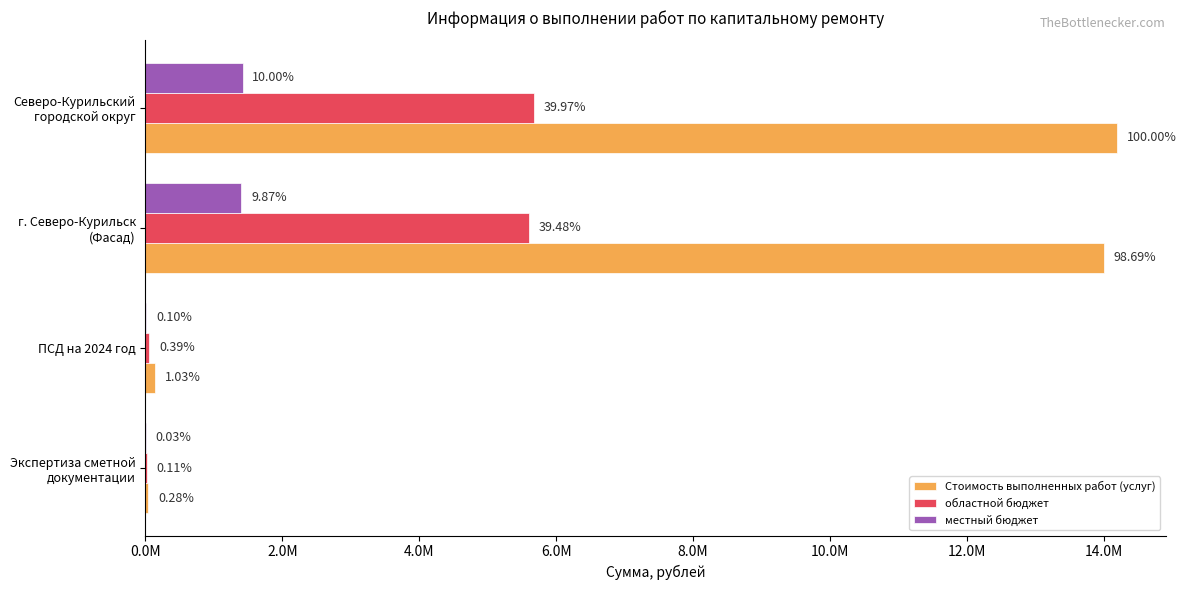

What are all the series names shown in the legend?

Стоимость выполненных работ (услуг), областной бюджет, местный бюджет